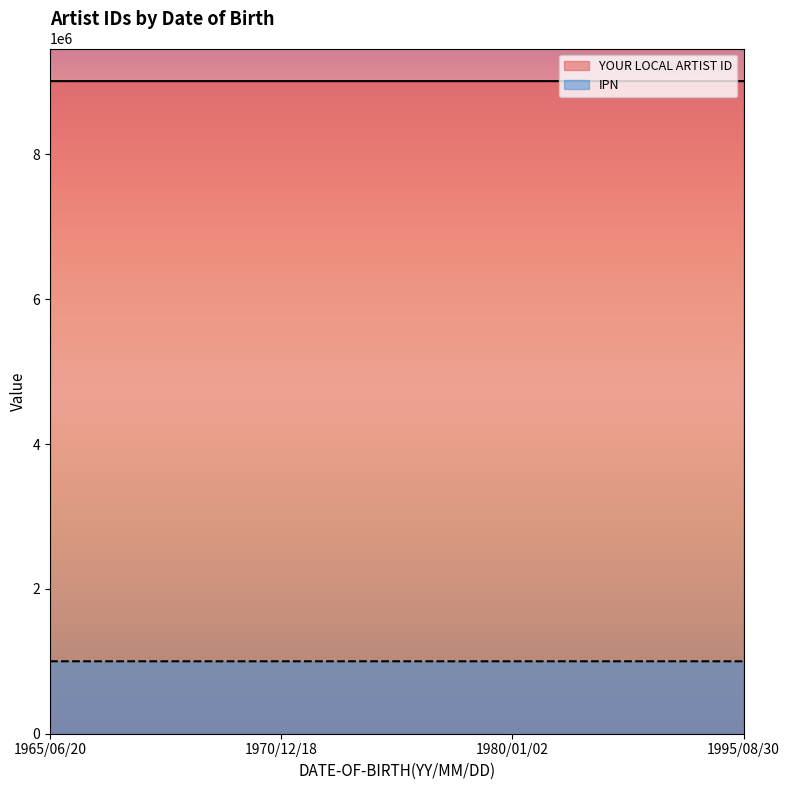

What is the value of the IPN point at the 1st from the left?

1000101